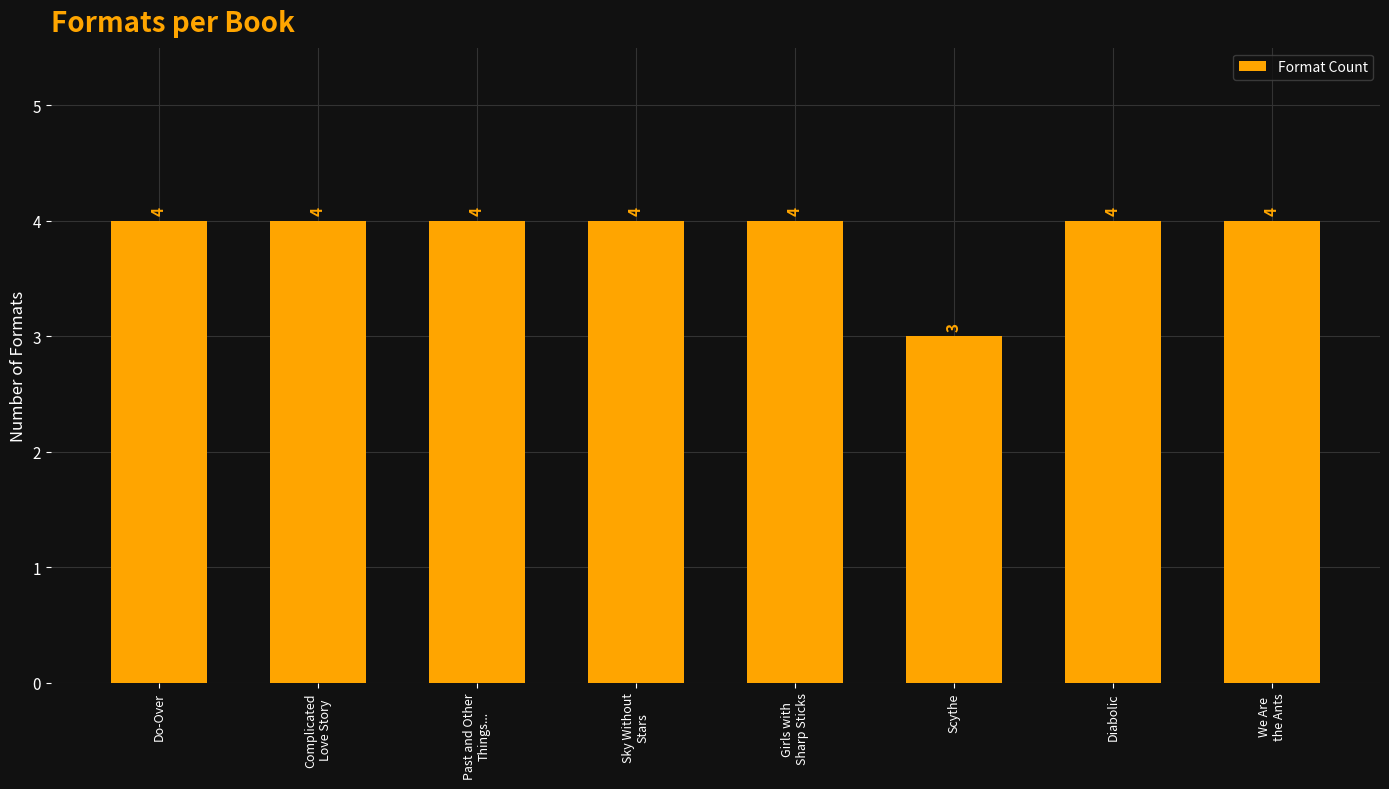

What is the label of the 8th bar from the right?

Do-Over